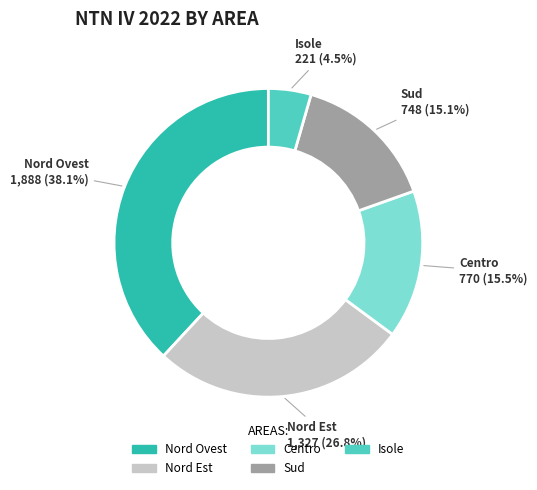

Which slice is the smallest?

Isole